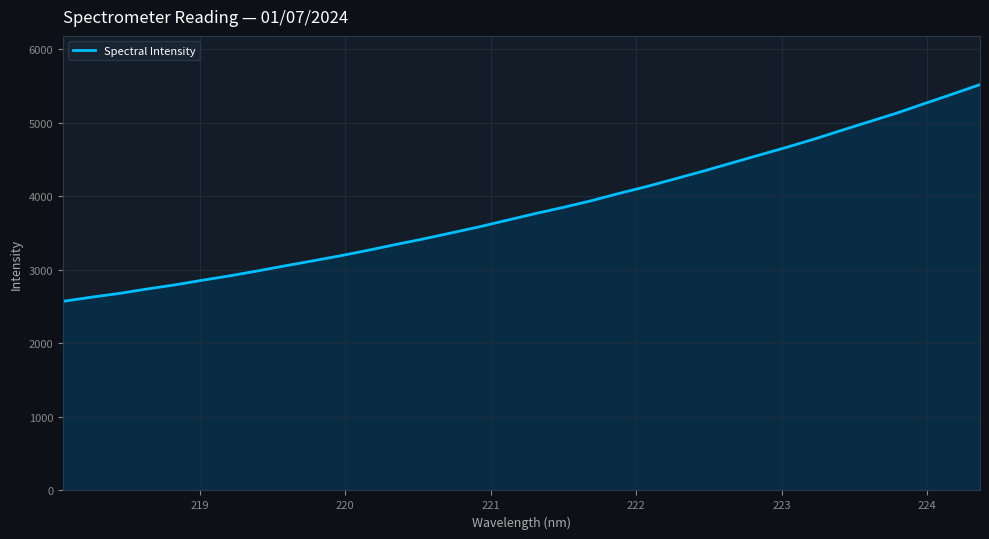

What is the minimum value shown in the chart?

2570.0